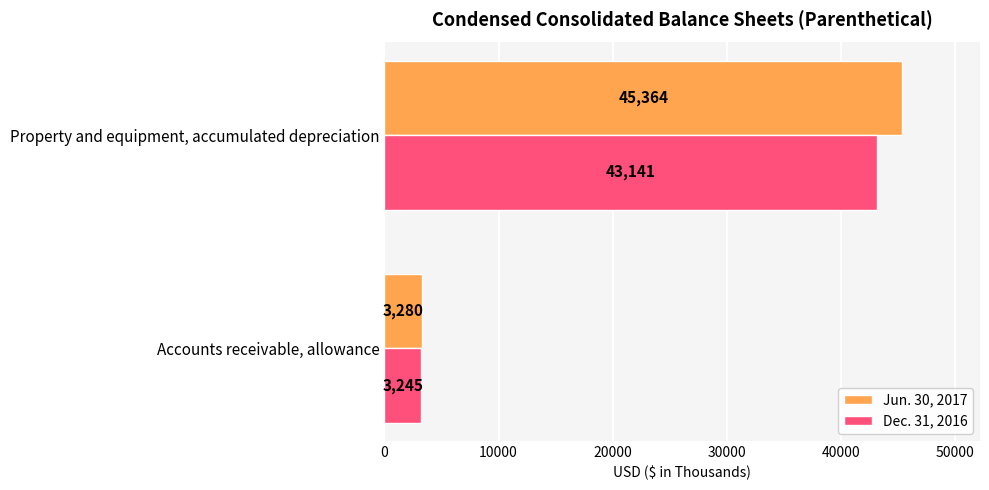

What is the average value of the Dec. 31, 2016 series?

23193